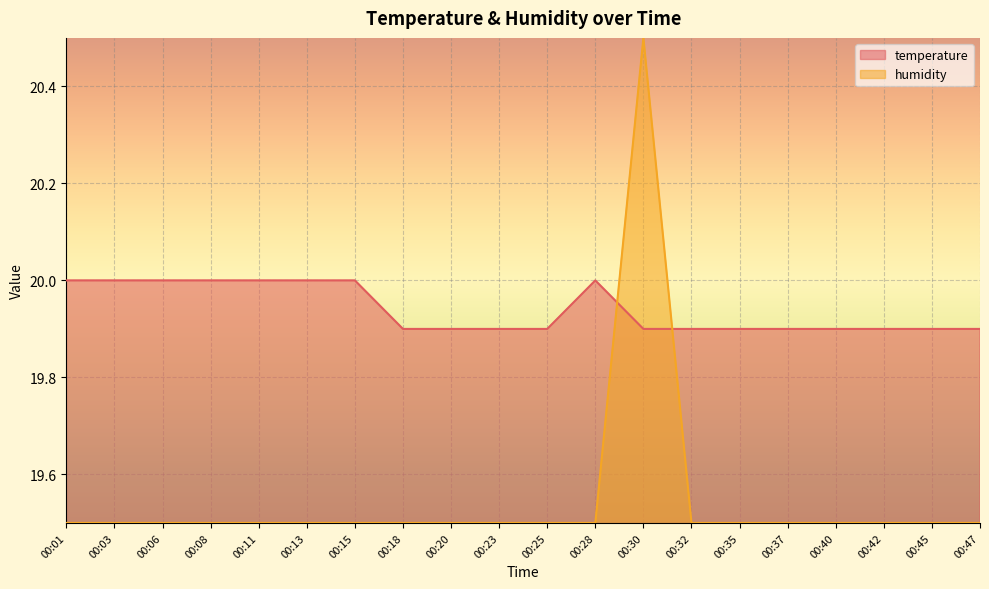

Which series has the largest total across all categories?

temperature